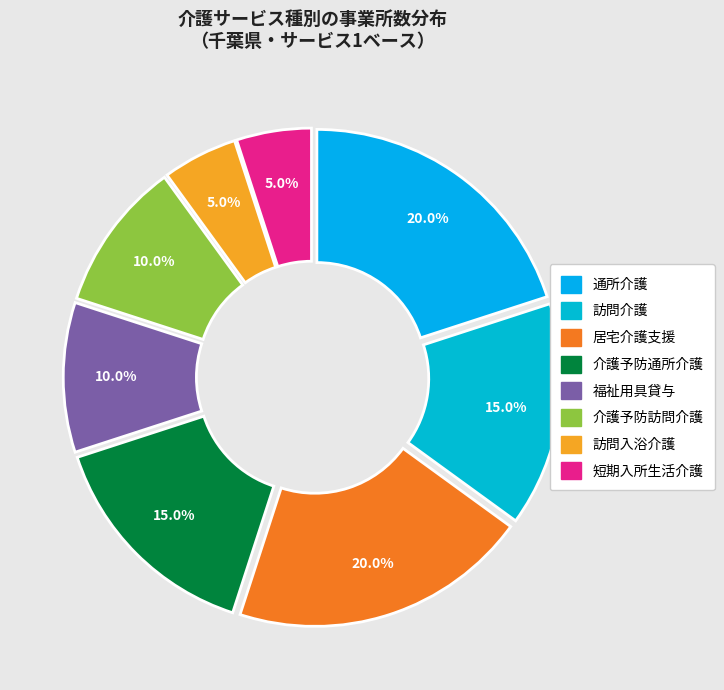

The 短期入所生活介護 slice represents 1% of the pie. True or false?

False